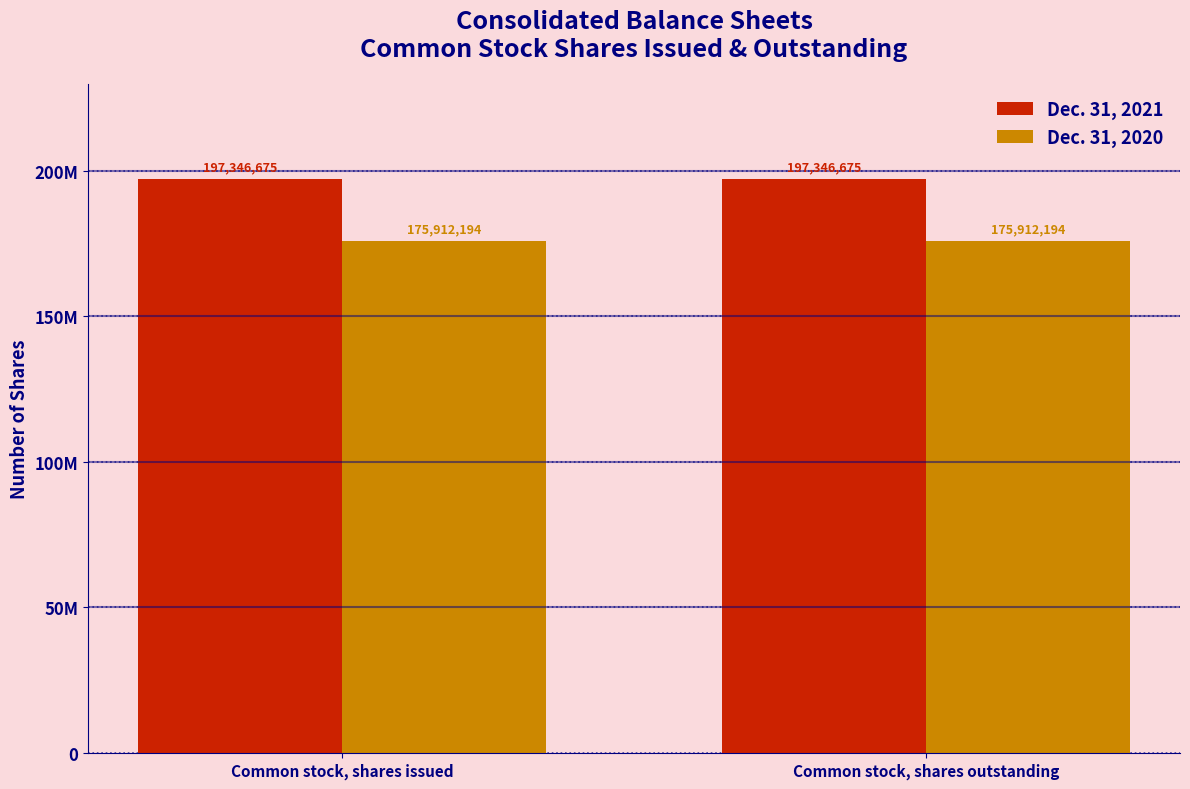

List the series in order of their overall mean, lowest first.

Dec. 31, 2020, Dec. 31, 2021